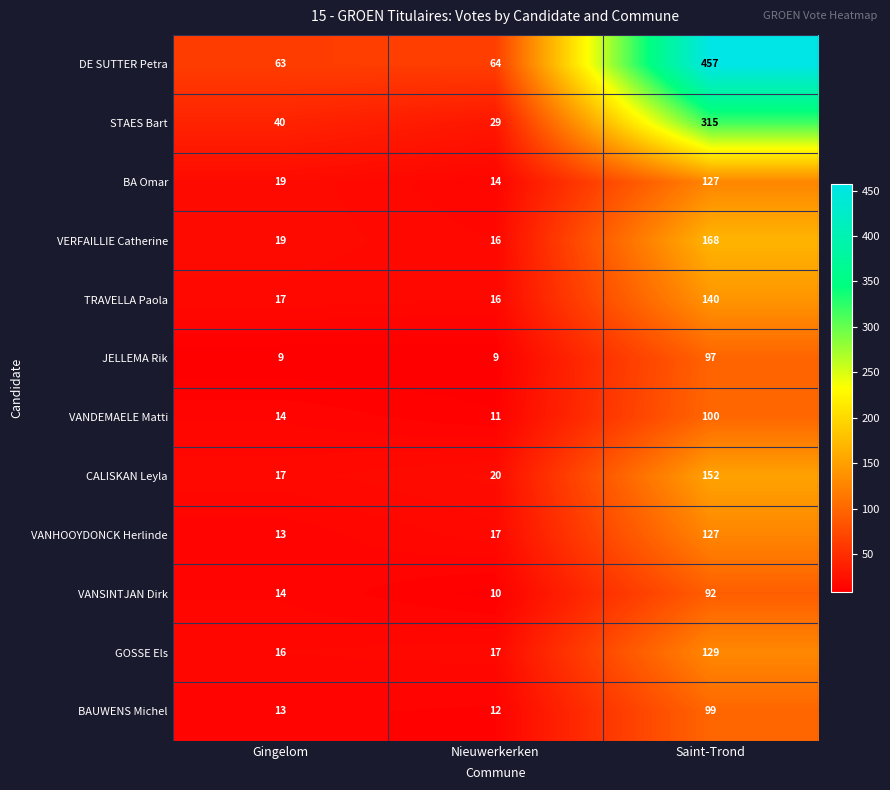

What value does the BAUWENS Michel series have at Saint-Trond?

99